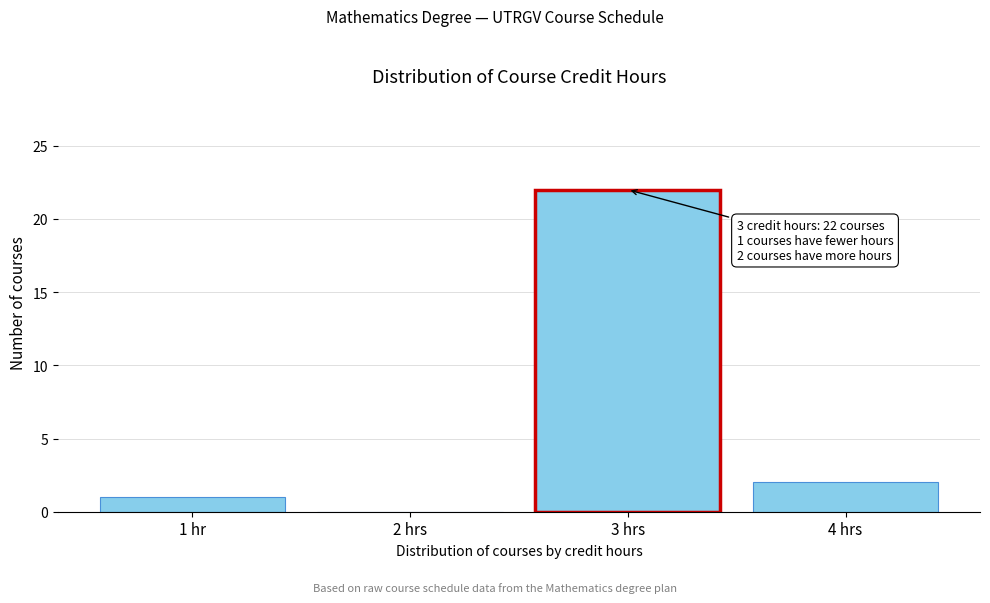

Reading left to right, extract all data points from this chart.

1 hr=1	2 hrs=0	3 hrs=22	4 hrs=2